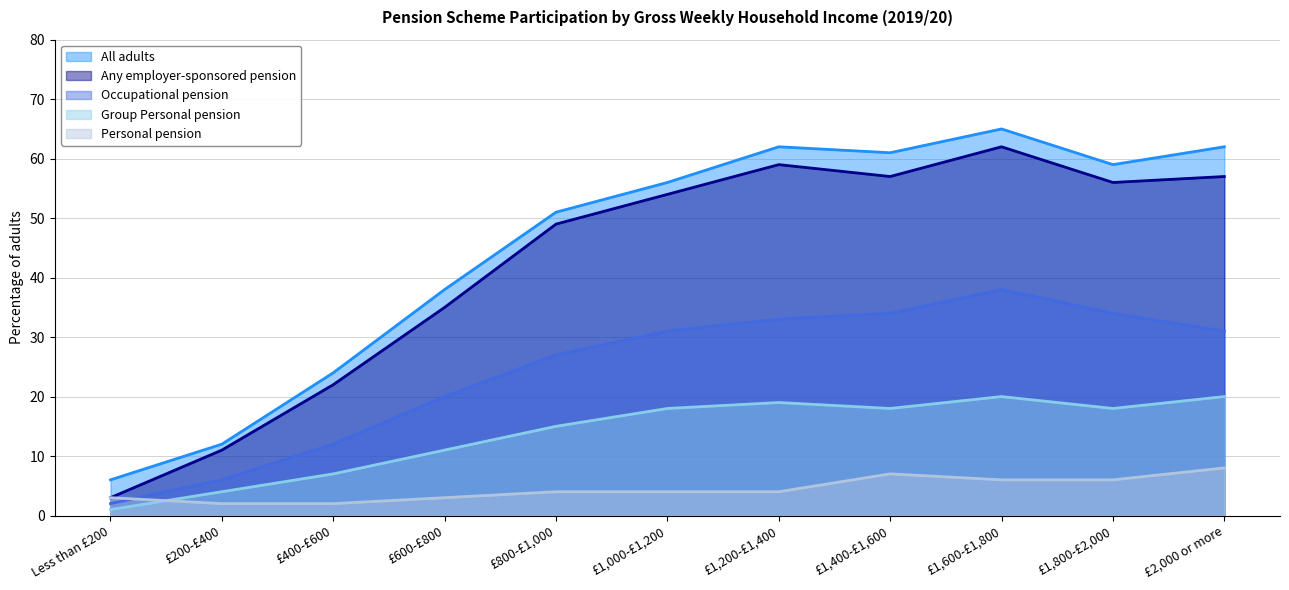

Is it true that Occupational pension equals 6 at £200-£400?

True